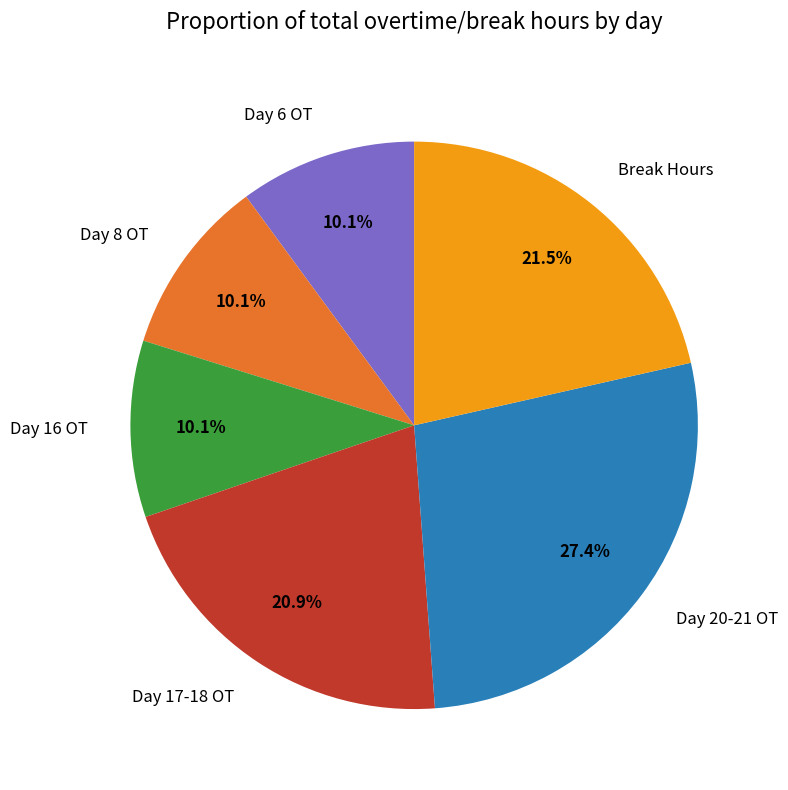

Is there a majority slice in this chart?

No